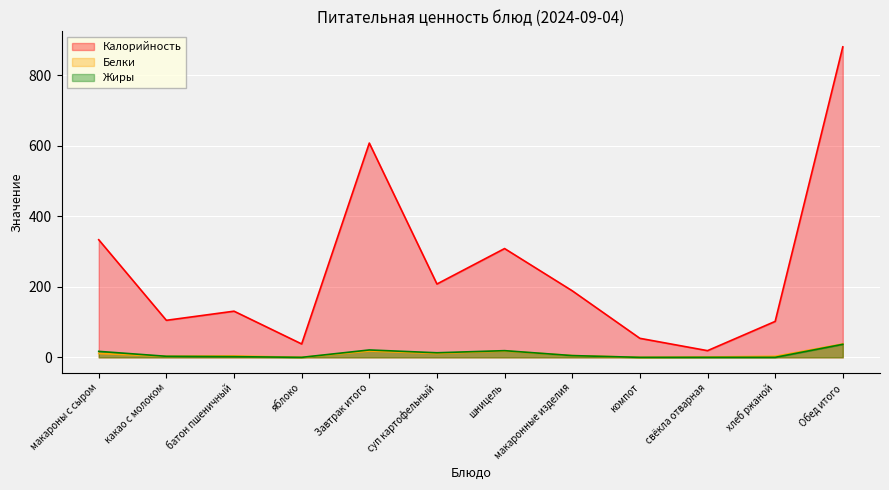

What is the maximum value for Белки?

38.0